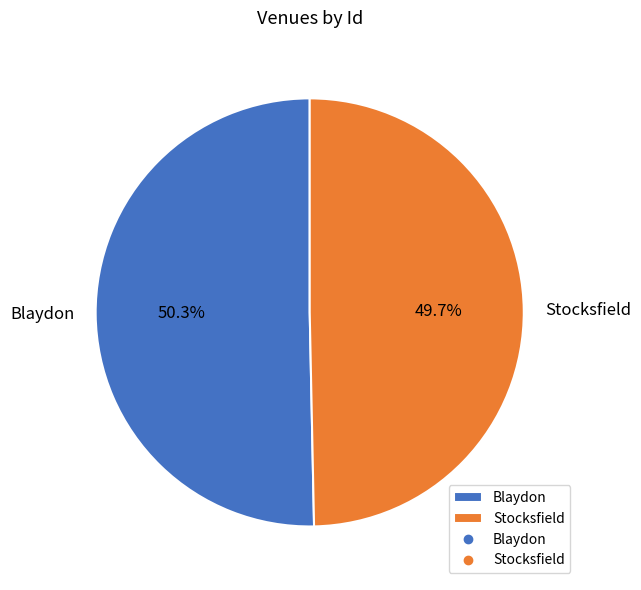

What percentage do Blaydon and Stocksfield together represent?

100.0%